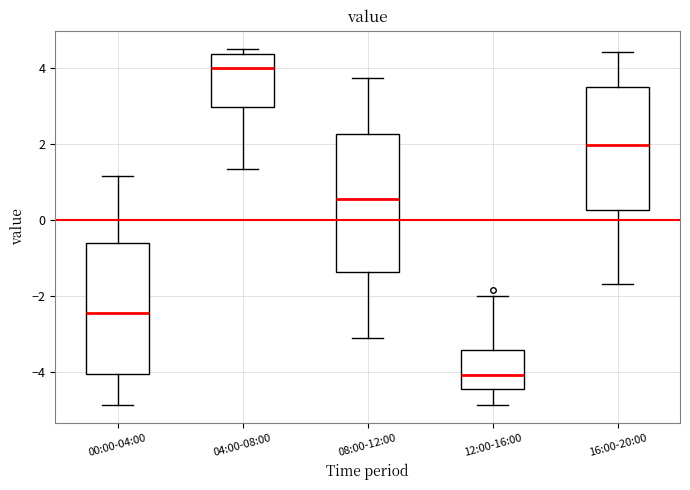

Reading left to right, transcribe this box plot: for each box, give where its median line is, the range the box spans, and where its two whiskers end, as read against the y-axis. The values are not printed on the chart, so give them approximately, as read against the axis.

00:00-04:00: median -2.4, box -4.0 to -0.6, whiskers -4.8 to 1.2
04:00-08:00: median 4.0, box 3.0 to 4.4, whiskers 1.4 to 4.6
08:00-12:00: median 0.6, box -1.4 to 2.2, whiskers -3.2 to 3.8
12:00-16:00: median -4.0, box -4.4 to -3.4, whiskers -4.8 to -2.0
16:00-20:00: median 2.0, box 0.2 to 3.6, whiskers -1.6 to 4.4